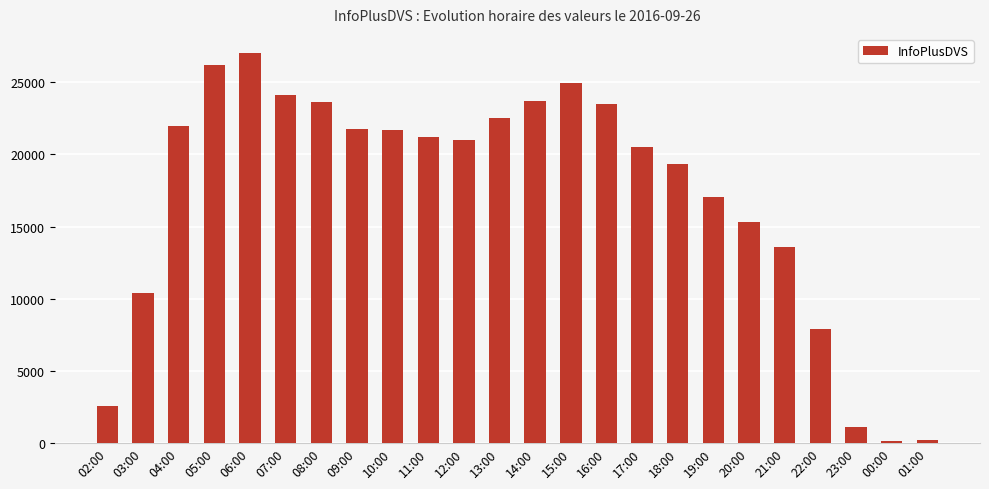

What is the value of the 21st bar from the left?

7872